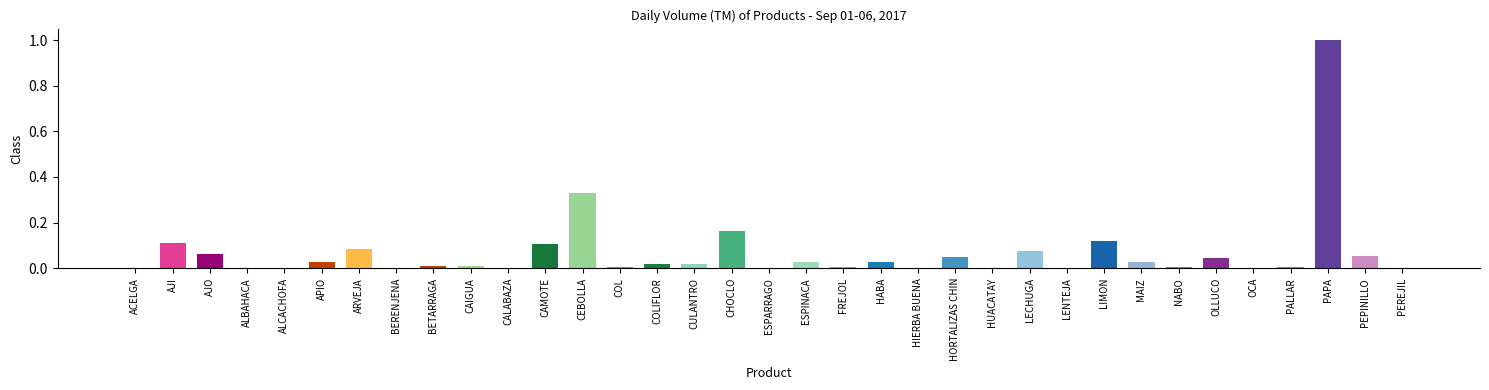

Between CEBOLLA and CALABAZA, which is larger?

CEBOLLA